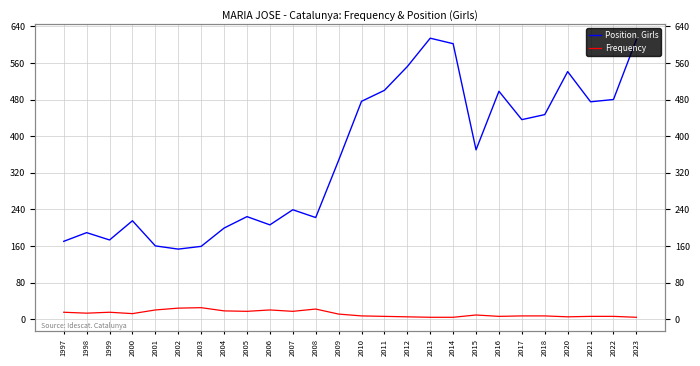

Where is the first local maximum for Frequency?

1999